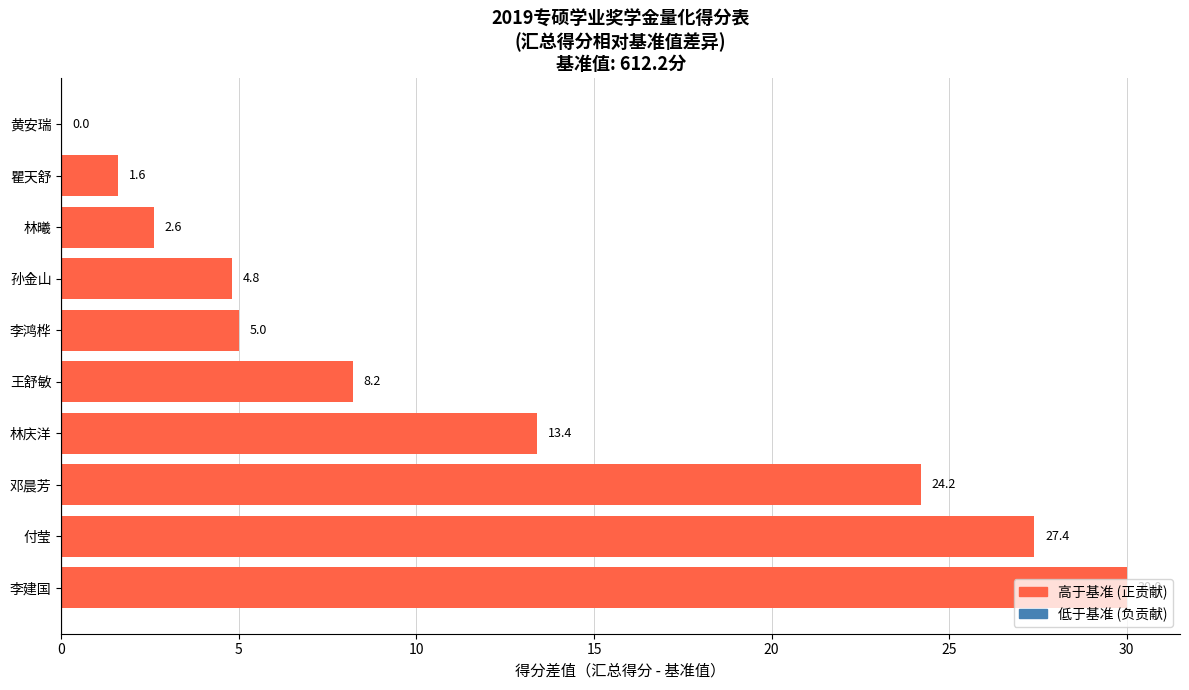

The chart shows a value of 37.5 at 付莹. True or false?

False